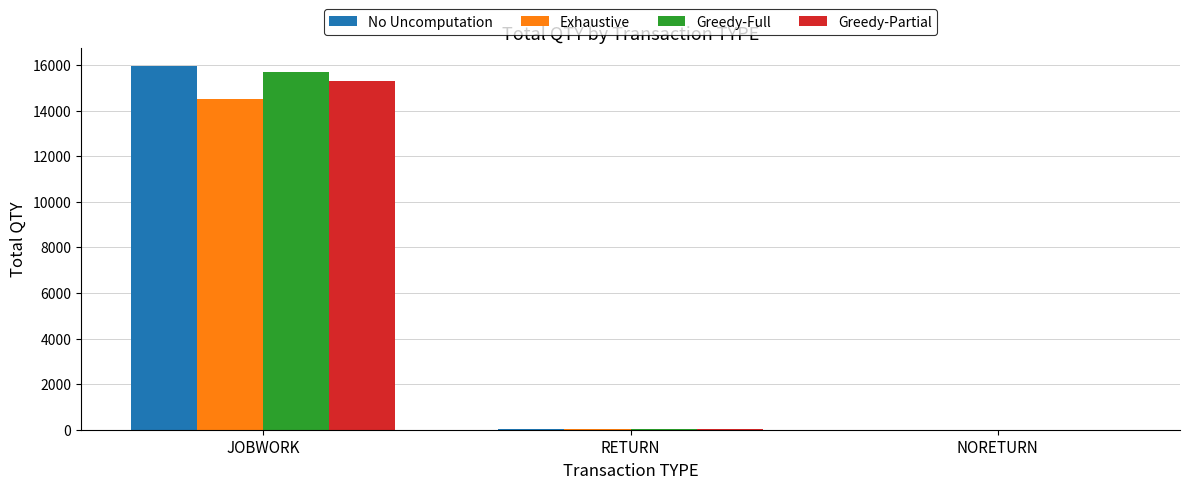

True or false: No Uncomputation has a value of 15942 at JOBWORK.

True